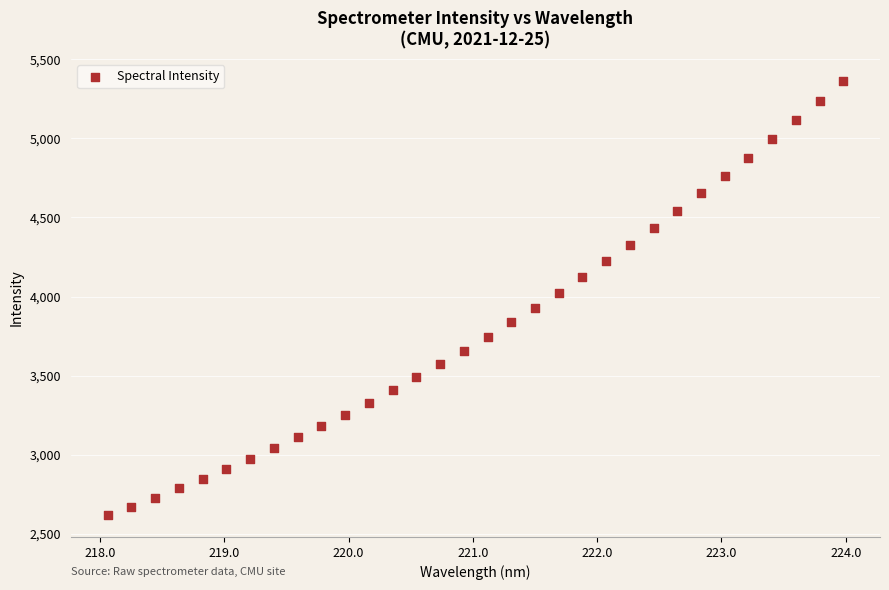

What is the range of X values (max minus min)?

5.9